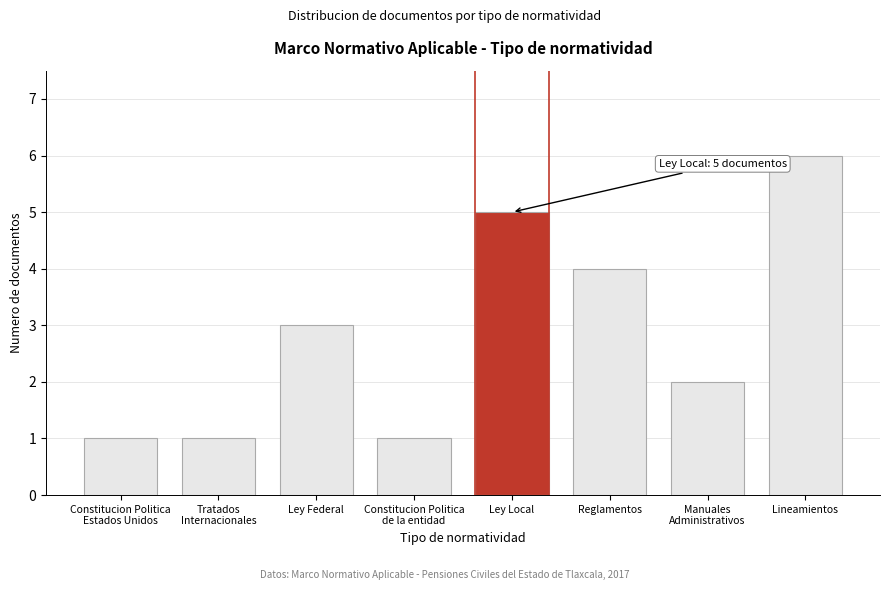

Reading right to left, extract all data points from this chart.

6	2	4	5	1	3	1	1